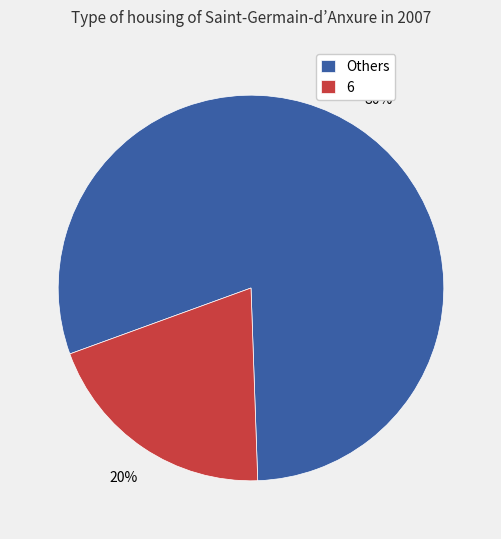

To the nearest percent, what is the difference between the 6 and Others slice percentages?

60%